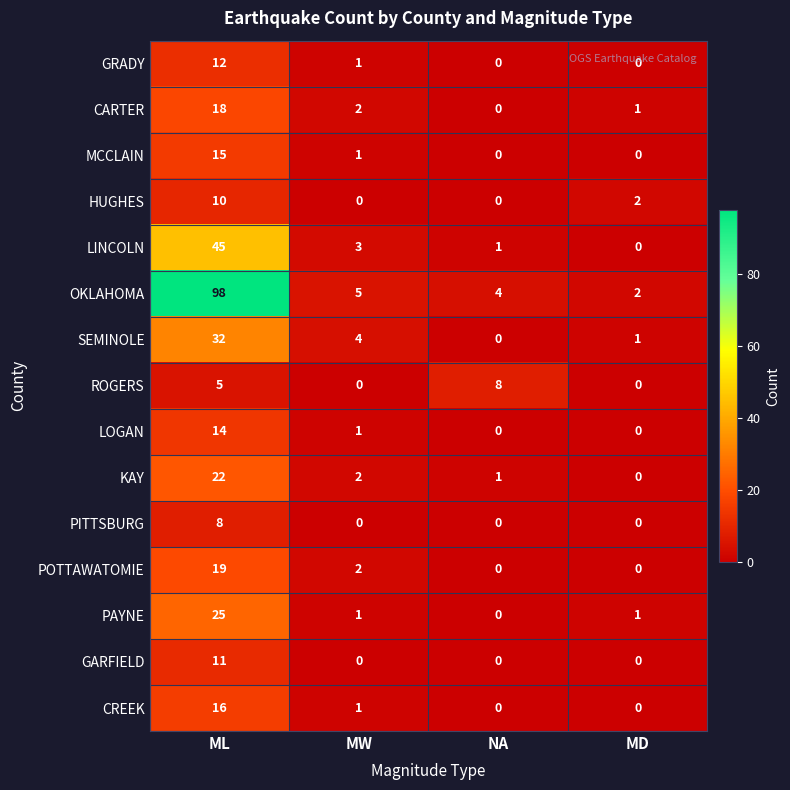

What is the difference between the LINCOLN values at ML and MW?

42